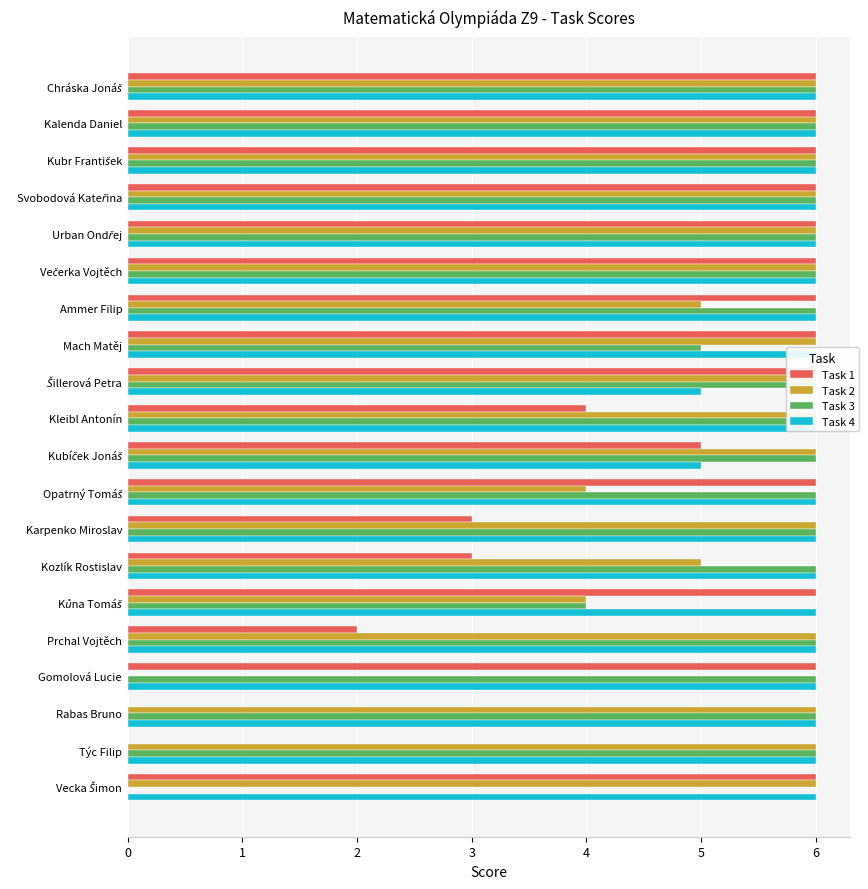

What is the difference between the maximum and minimum values in the Task 4 series?

1